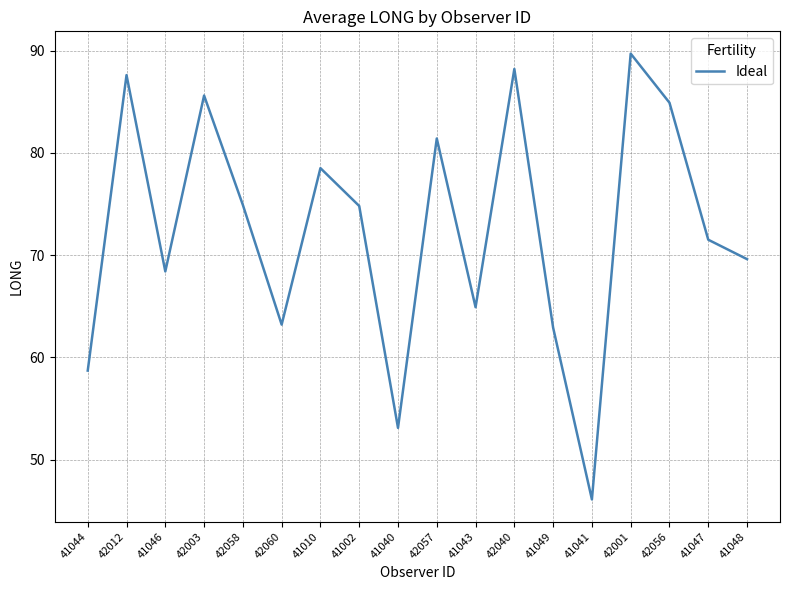

Is it true that the value at 41043 is 20.8?

False